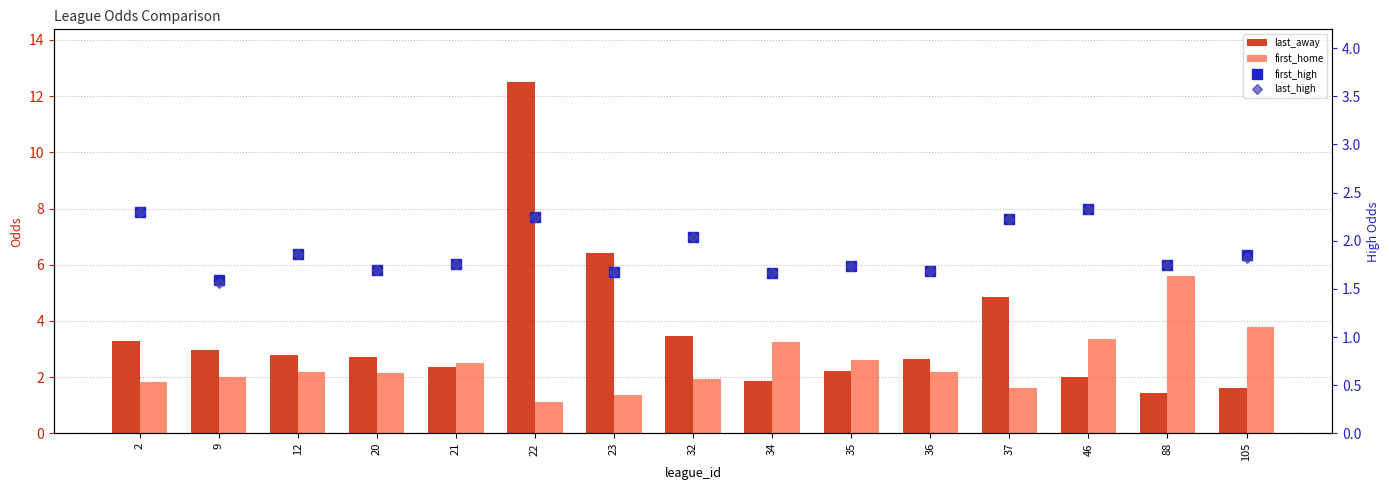

Is the value of last_high at 46 greater than the value of last_away at 105?

Yes